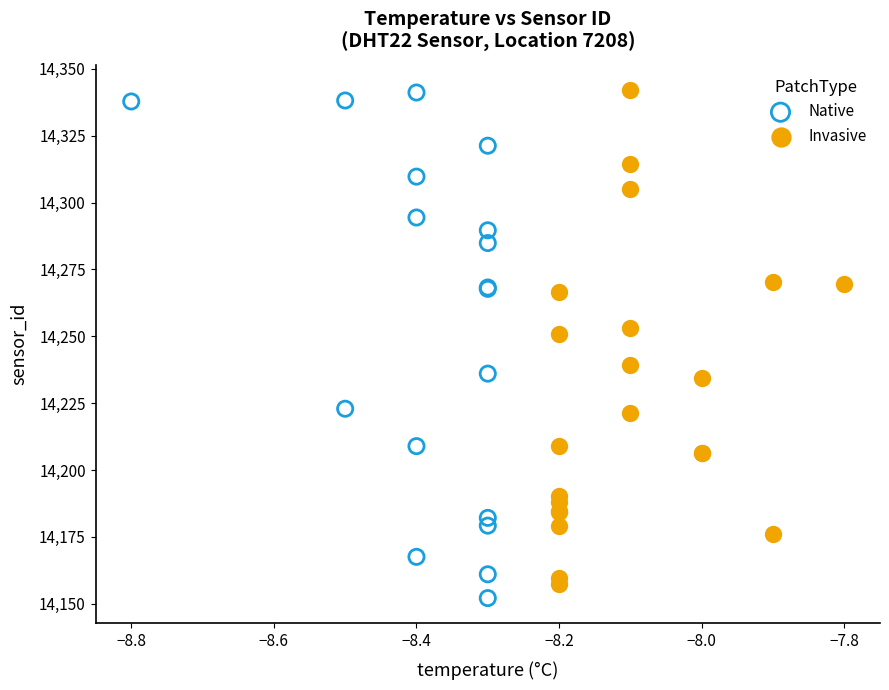

Which series reaches the minimum Y coordinate?

Native